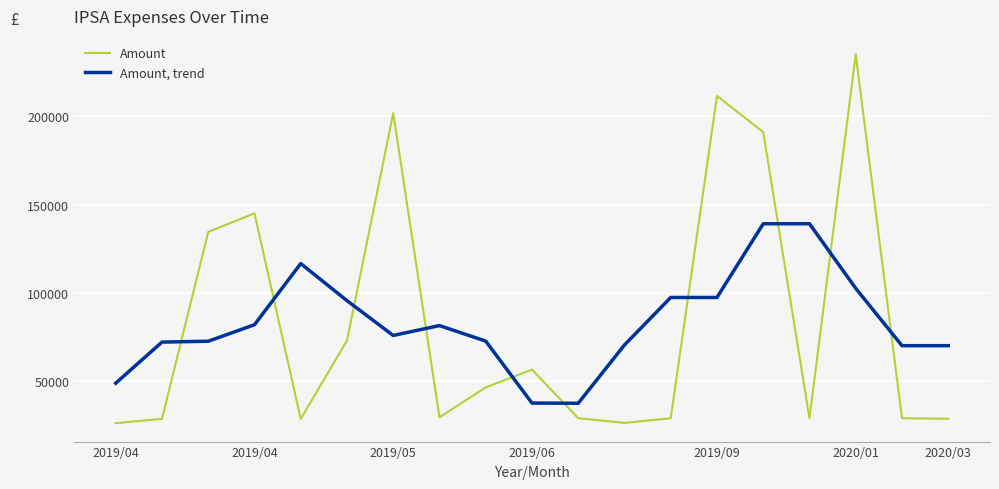

Which series has the widest spread of values?

Amount